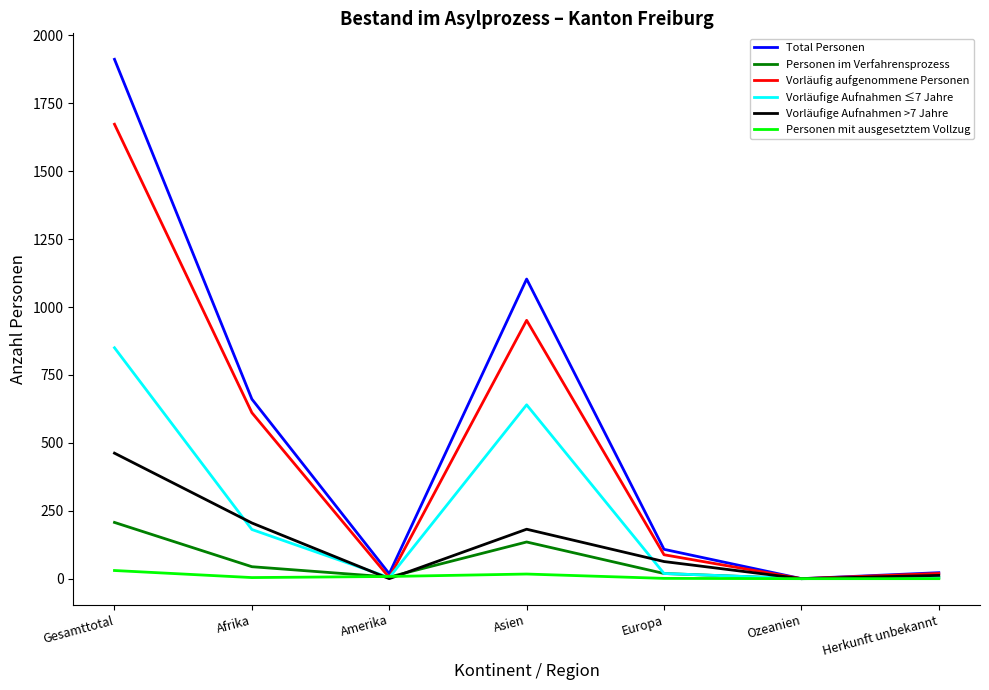

Does the chart have visible grid lines?

No